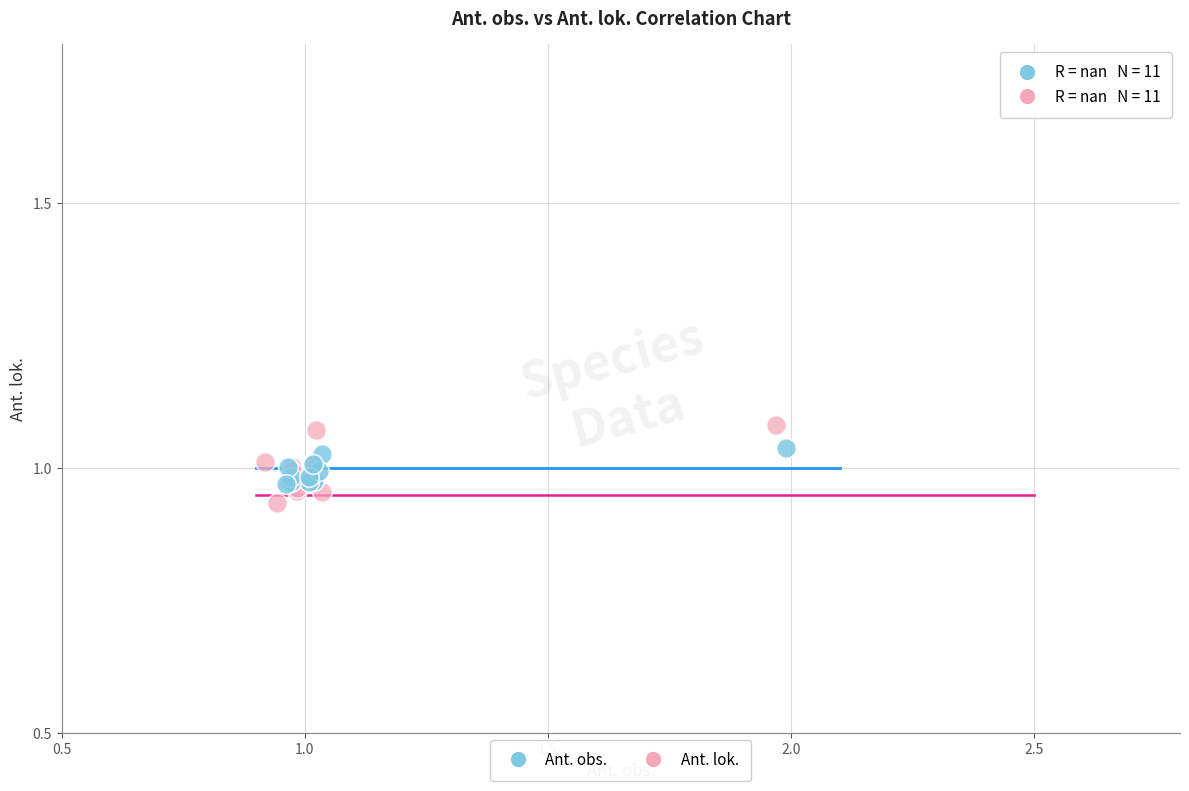

Which series has the widest spread of Y values?

Ant. lok.